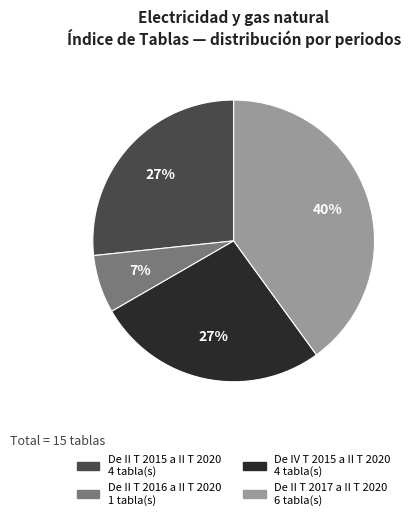

To the nearest percent, what is the average slice percentage?

25%